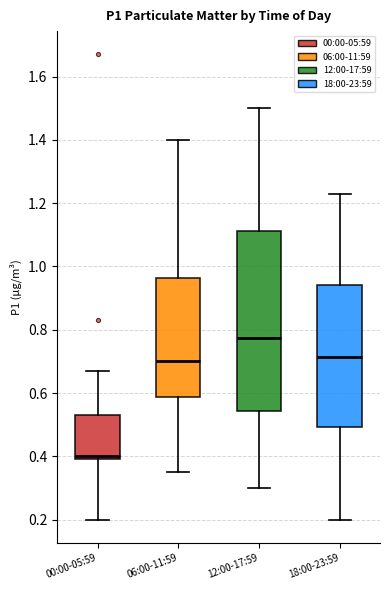

Reading left to right, transcribe this box plot: for each box, give where its median line is, the range the box spans, and where its two whiskers end, as read against the y-axis. The values are not printed on the chart, so give them approximately, as read against the axis.

00:00-05:59: median 0.40 (just above the box's lower edge), box 0.40 to 0.54, whiskers 0.20 to 0.68
06:00-11:59: median 0.70, box 0.58 to 0.96, whiskers 0.36 to 1.40
12:00-17:59: median 0.78, box 0.54 to 1.12, whiskers 0.30 to 1.50
18:00-23:59: median 0.72, box 0.50 to 0.94, whiskers 0.20 to 1.24